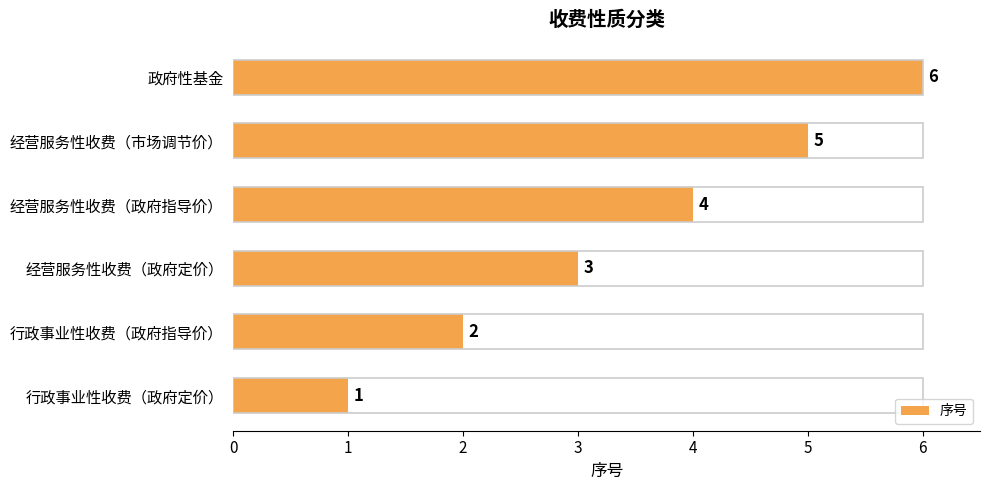

What is the difference between the maximum and minimum values?

5